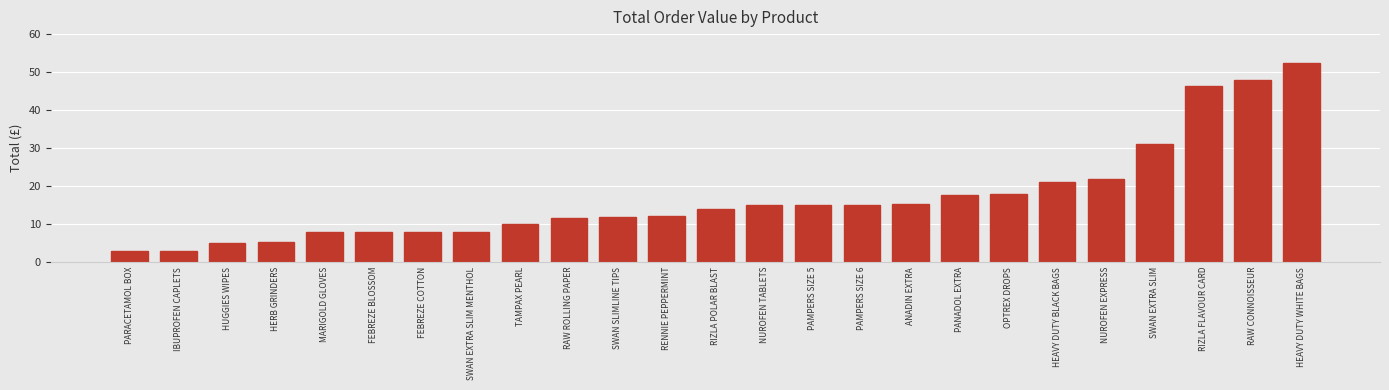

What is the greatest value displayed?

52.5